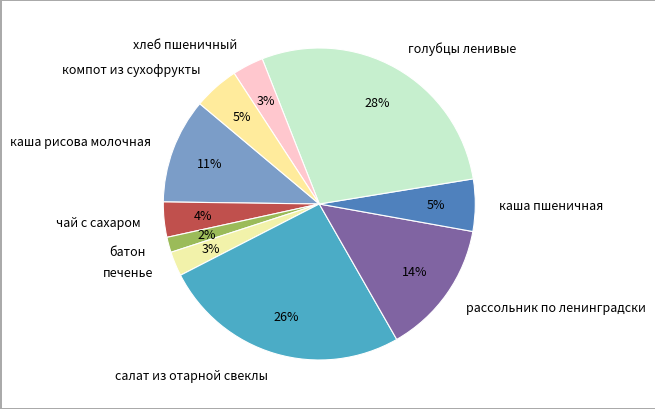

Which has a higher value, компот из сухофрукты or батон?

компот из сухофрукты